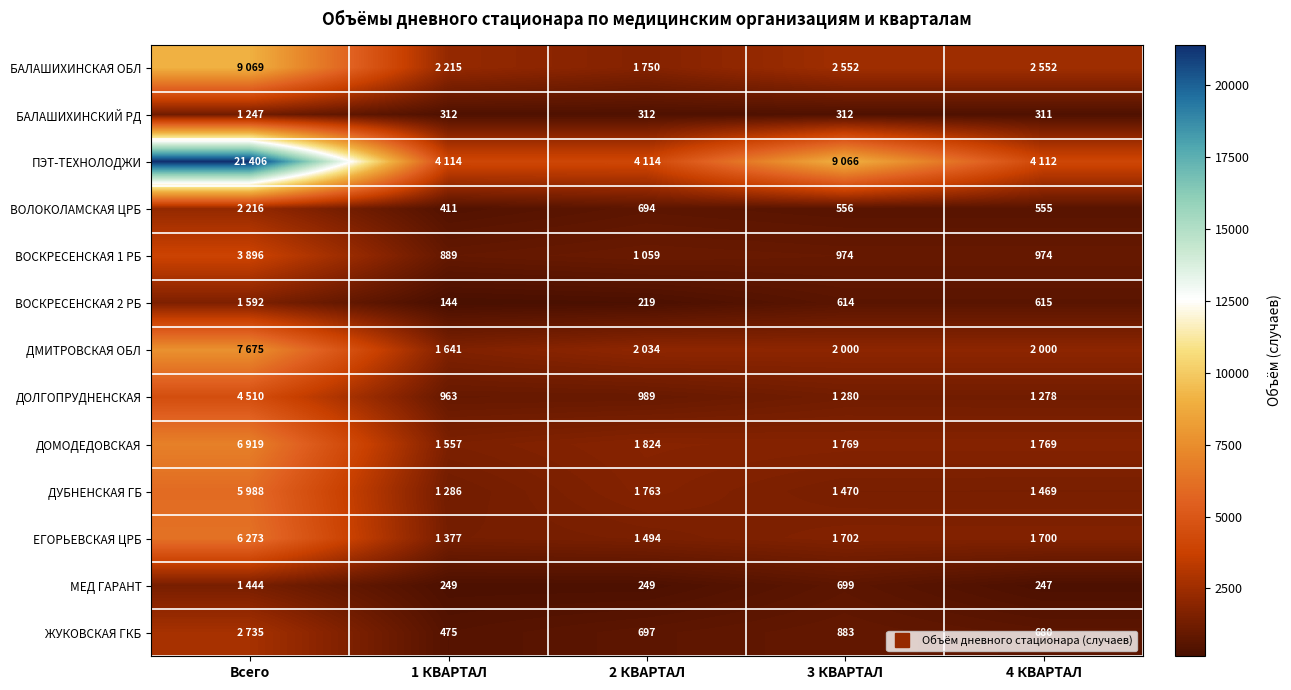

What is the sum of all ПЭТ-ТЕХНОЛОДЖИ values?

42812